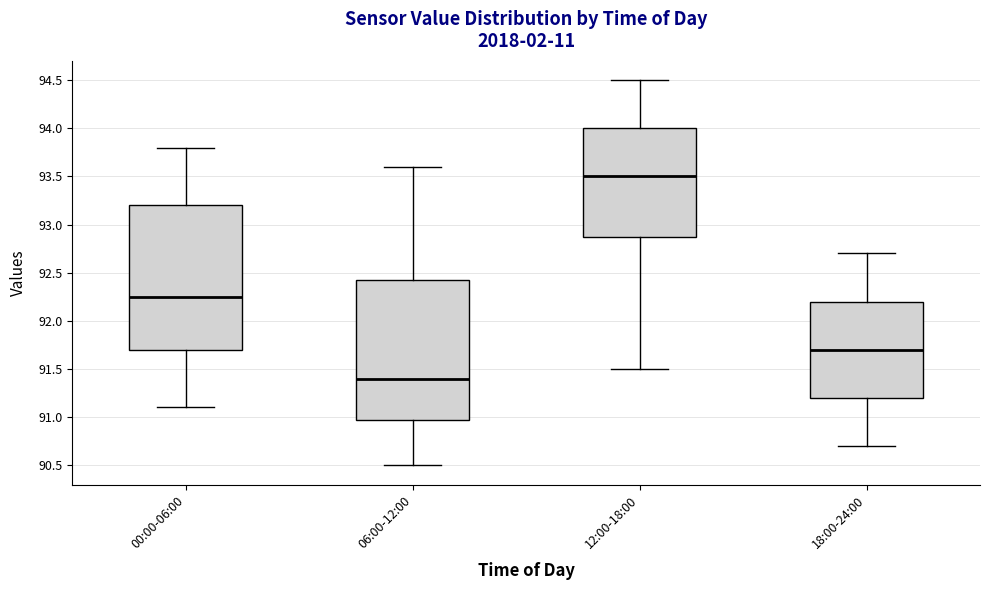

Reading left to right, transcribe this box plot: for each box, give where its median line is, the range the box spans, and where its two whiskers end, as read against the y-axis. The values are not printed on the chart, so give them approximately, as read against the axis.

00:00-06:00: median 92.25, box 91.70 to 93.20, whiskers 91.10 to 93.80
06:00-12:00: median 91.40, box 91.00 to 92.45, whiskers 90.50 to 93.60
12:00-18:00: median 93.50, box 92.90 to 94.00, whiskers 91.50 to 94.50
18:00-24:00: median 91.70, box 91.20 to 92.20, whiskers 90.70 to 92.70